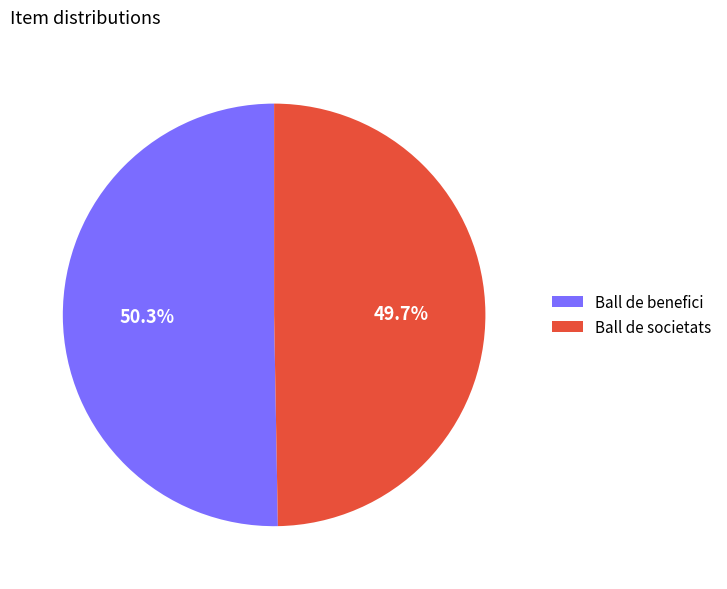

Is it true that Ball de societats is 50% of the pie?

True